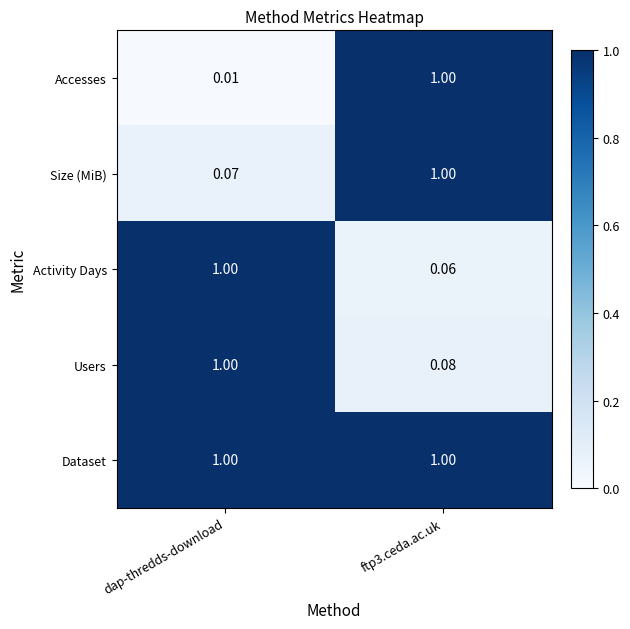

Where is Size (MiB) nearest to the value 0?

dap-thredds-download